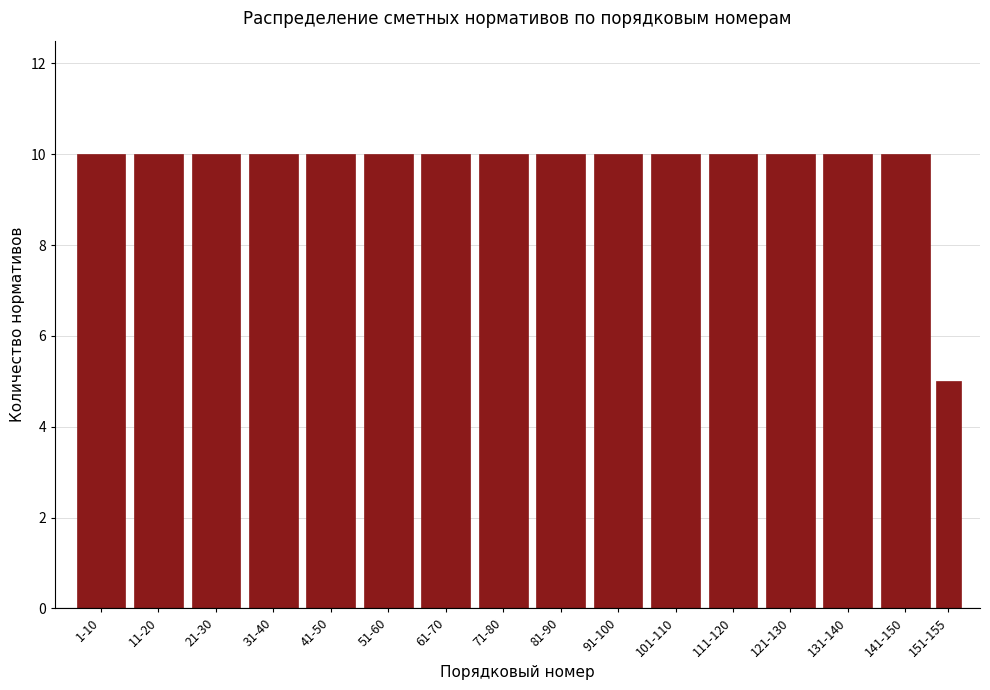

Reading left to right, extract all data points from this chart.

10	10	10	10	10	10	10	10	10	10	10	10	10	10	10	5